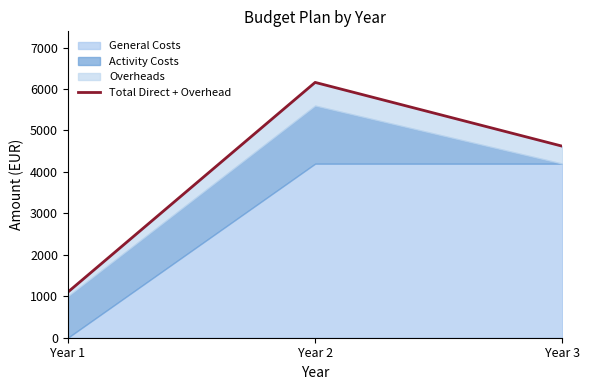

Between Year 3 and Year 1, which is larger?

Year 3